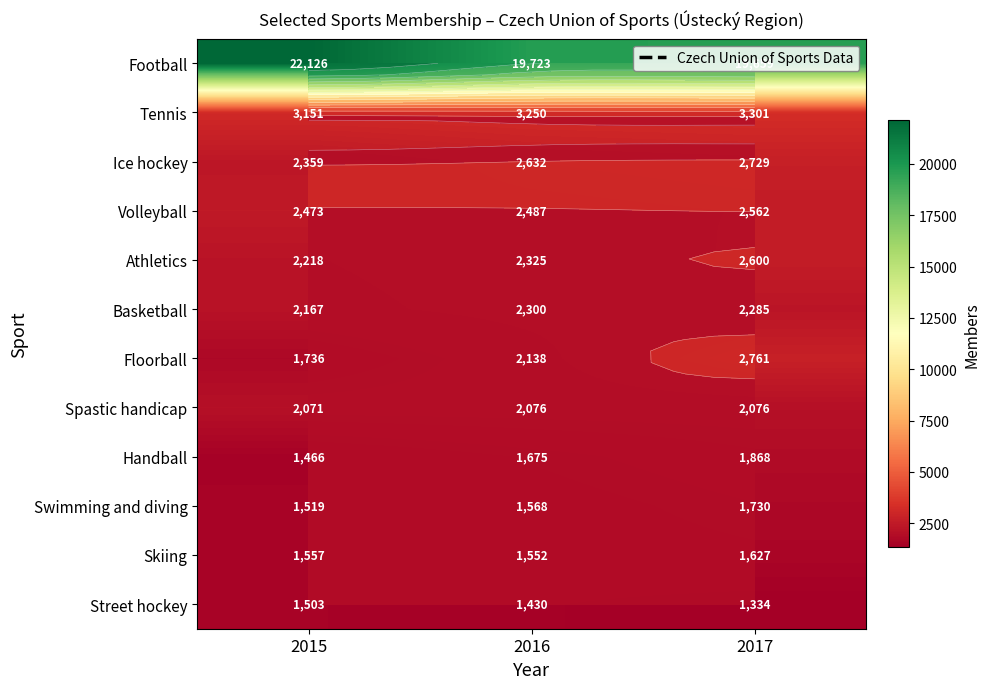

What is the average value of the Handball series?

1670